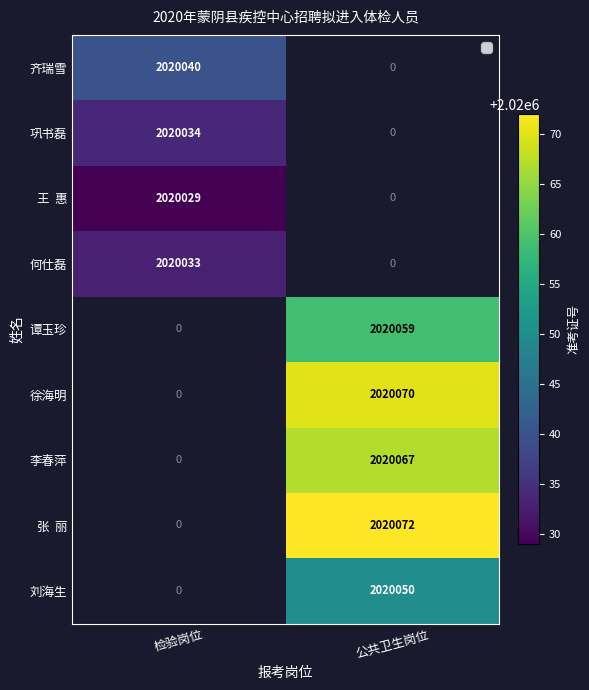

Is it true that 何仕磊 equals 2020033 at 检验岗位?

True